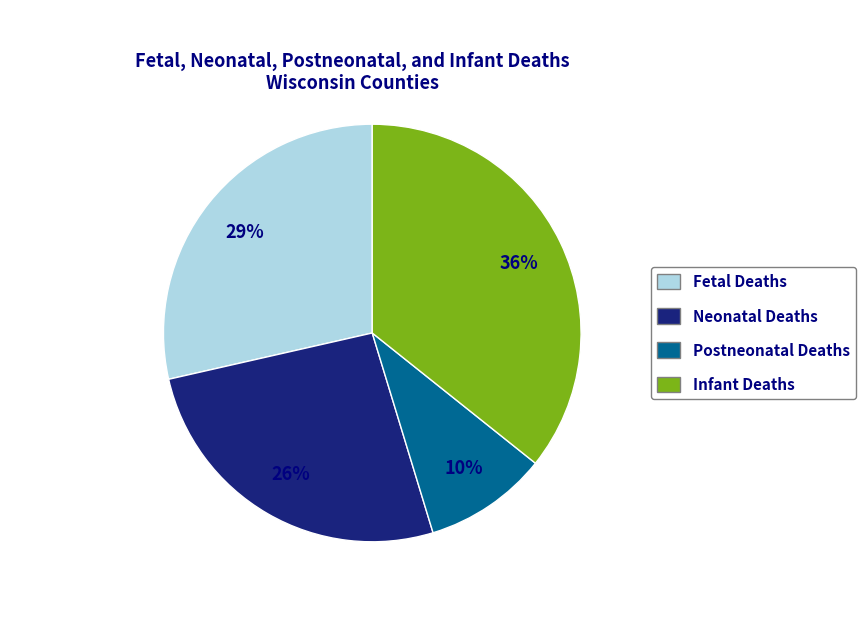

What percentage is the Neonatal Deaths slice, to the nearest percent?

26%